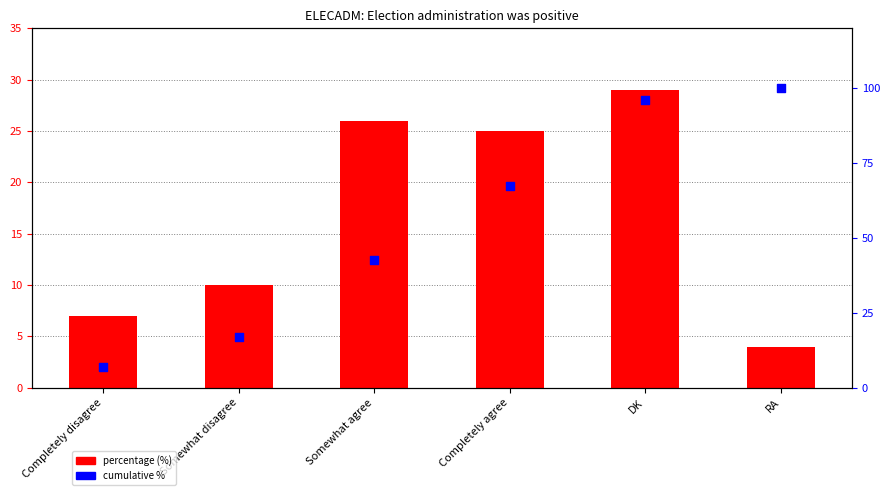

Is the value of percentage (%) at Somewhat agree greater than the value of cumulative % at Somewhat agree?

No